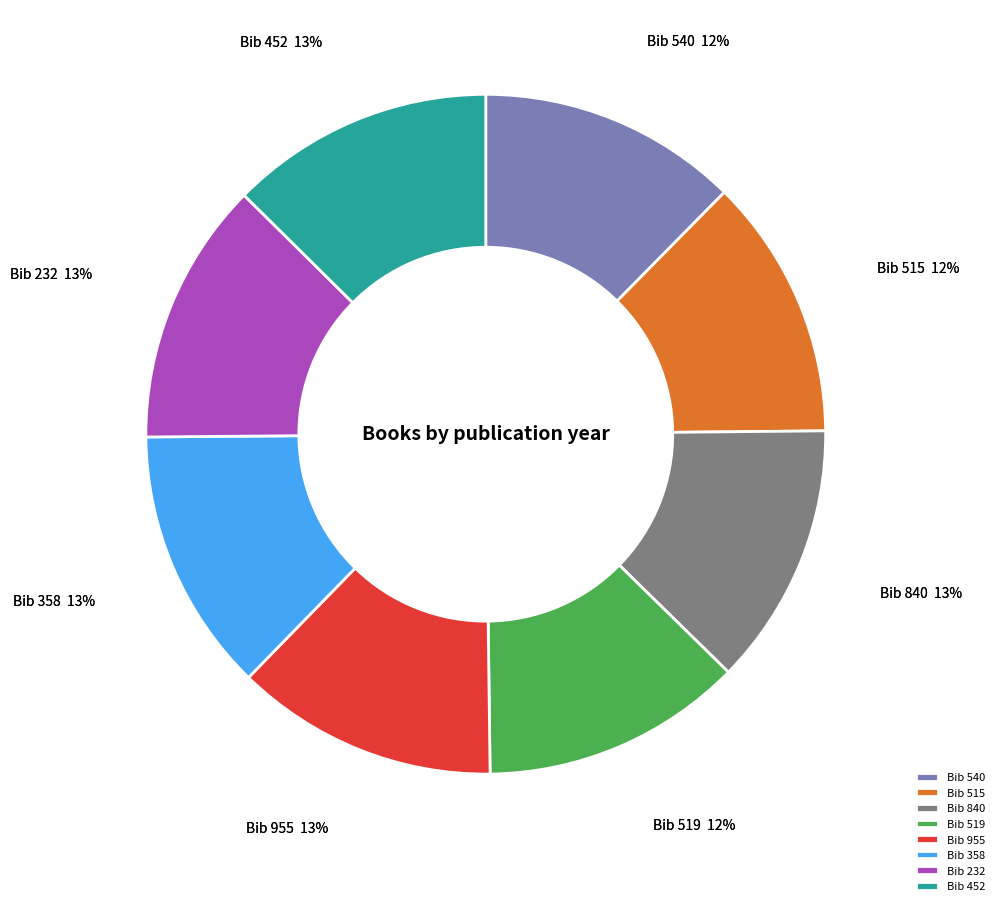

Is 540 the majority of the pie?

No